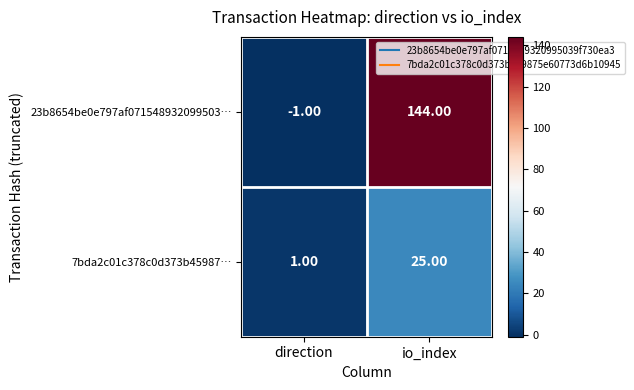

What is the sum of all 7bda2c01c378c0d373b45987… values?

26